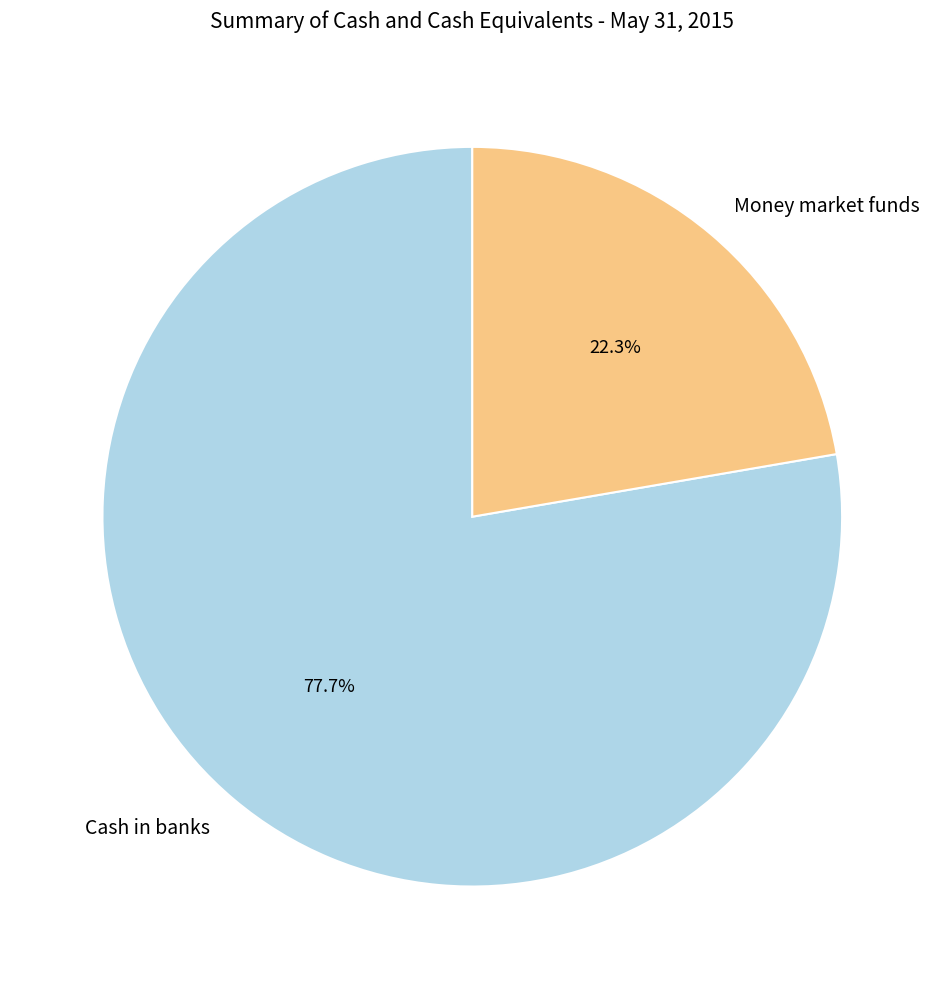

Which has a higher value, Cash in banks or Money market funds?

Cash in banks